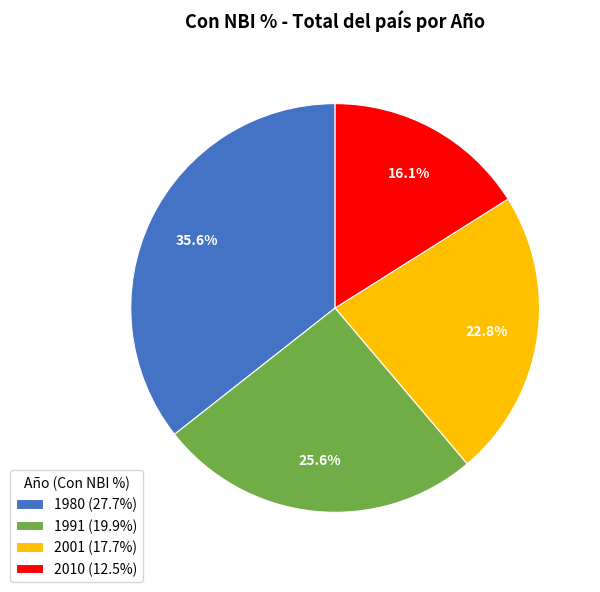

Is it true that 1980 is 36% of the pie?

True